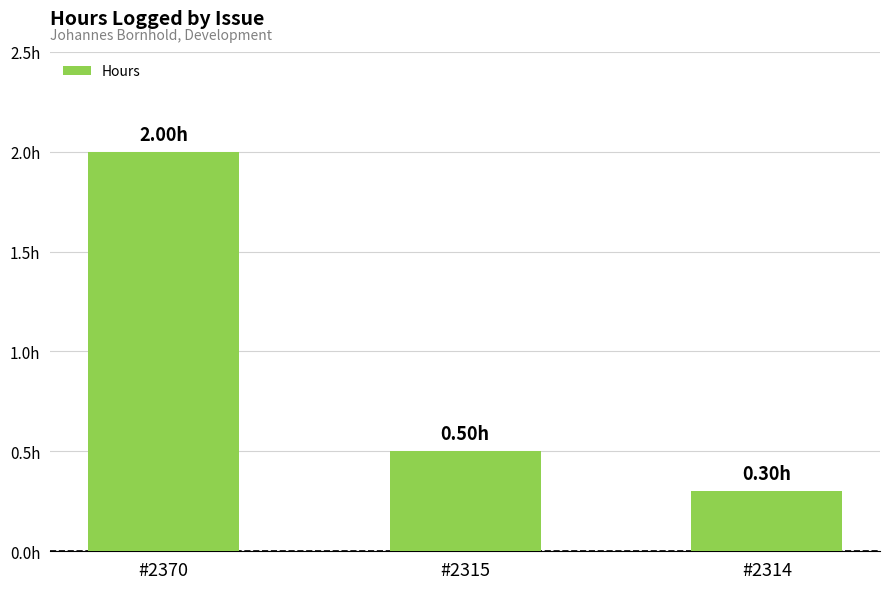

Reading left to right, what are all the values shown in this chart?

#2370=2.0	#2315=0.5	#2314=0.3